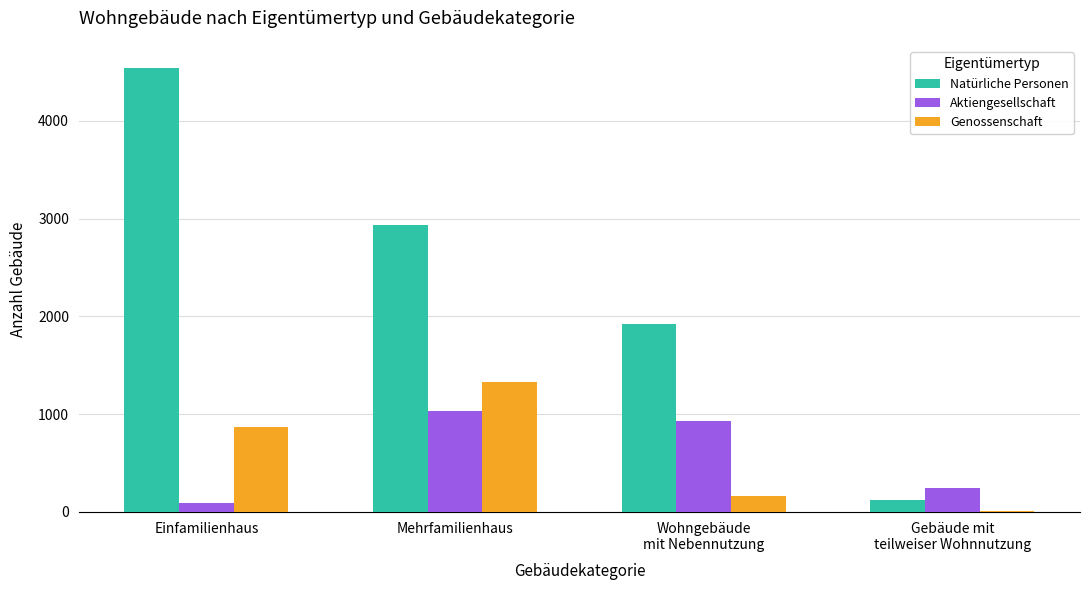

What is the highest value of the Genossenschaft series?

1332